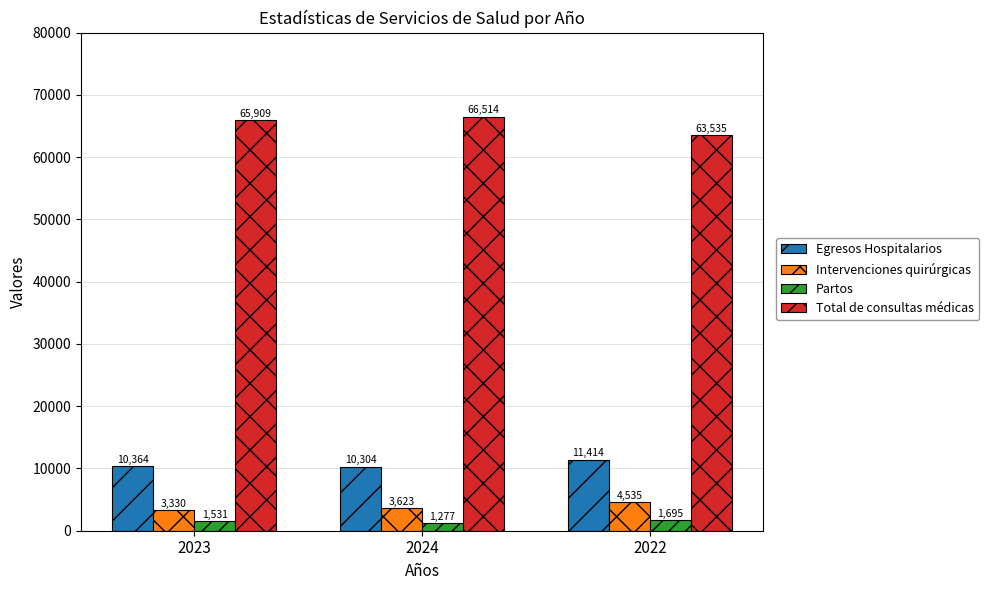

What is the value of the Egresos Hospitalarios bar at the 1st from the left?

10364